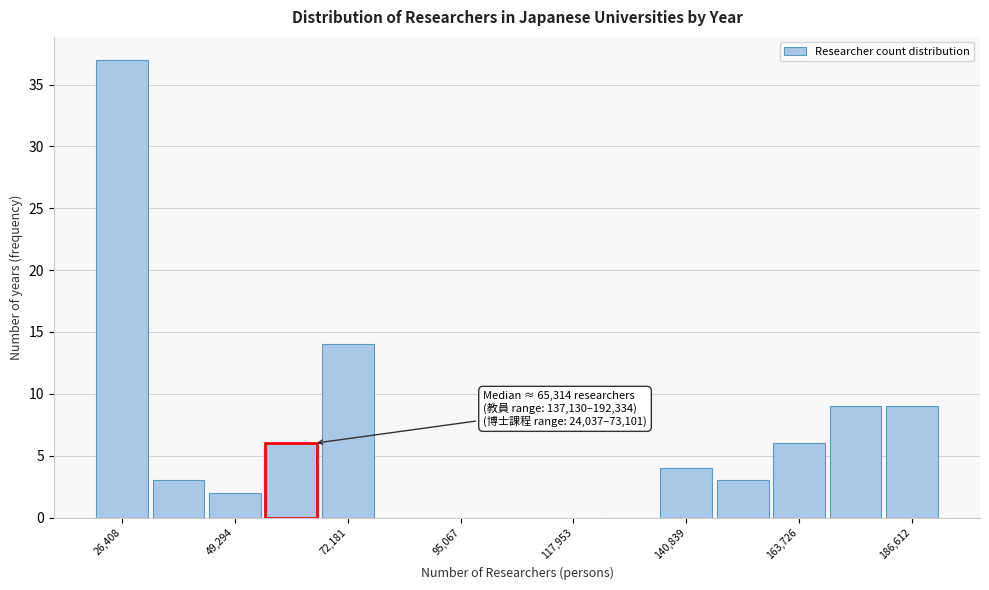

Around what value on the x-axis is the tallest bar? Give the approximate position of its centre, as read against the axis.

25000